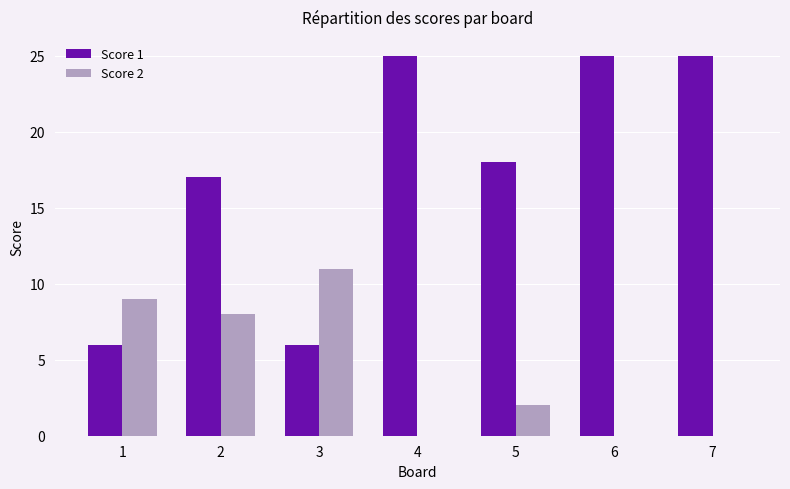

Reading left to right, transcribe all the data shown in this chart.

Score 1: 6	17	6	25	18	25	25
Score 2: 9	8	11	0	2	0	0